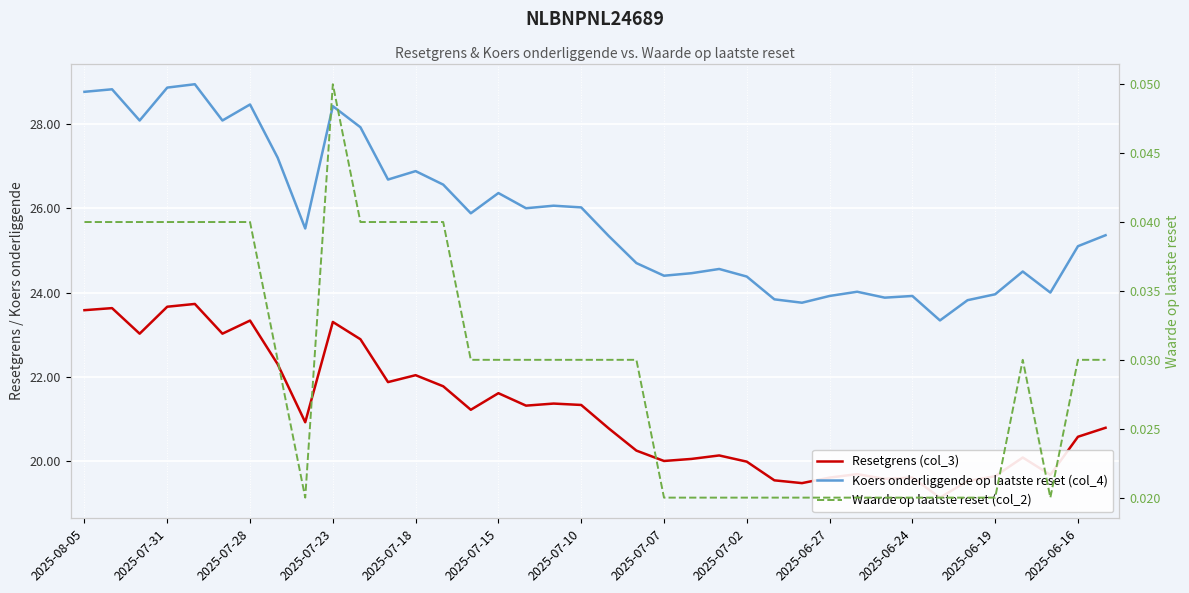

The Waarde op laatste reset (col_2) series shows 0.0 at 2025-07-15. True or false?

False